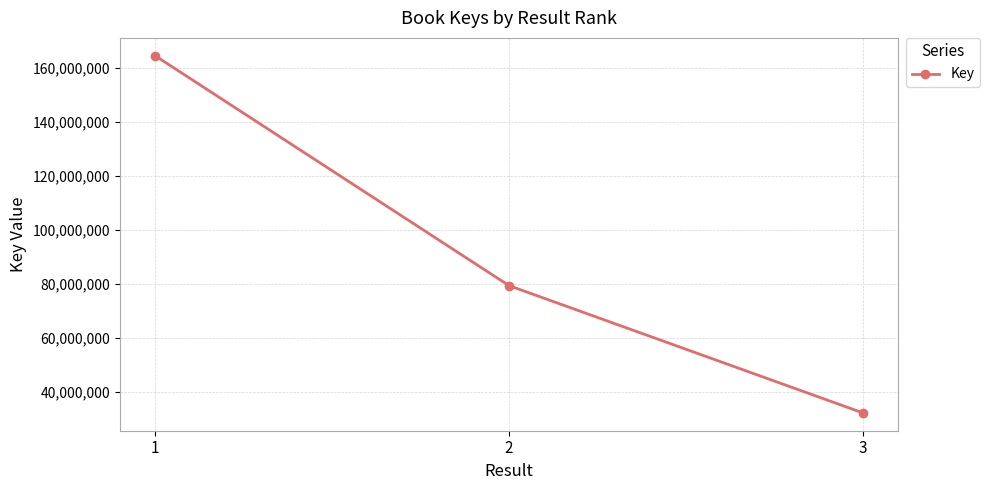

What is the change in value from 1 to 2?

-85057840